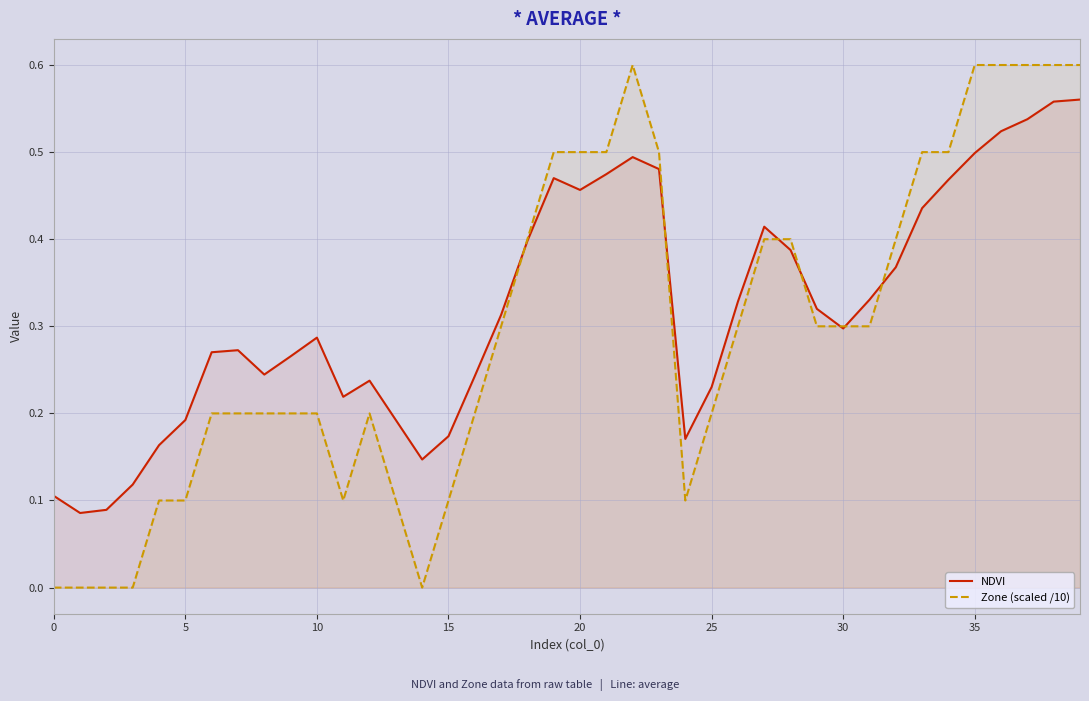

What is the difference between the maximum and minimum values in the Zone (scaled /10) series?

0.6